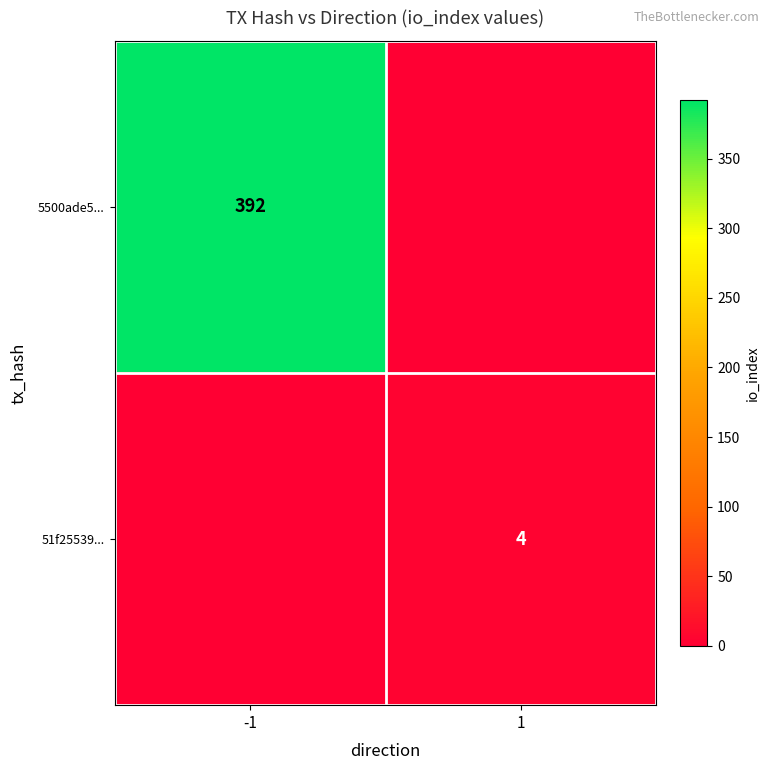

What is the spread (max minus min) of values at -1?

392